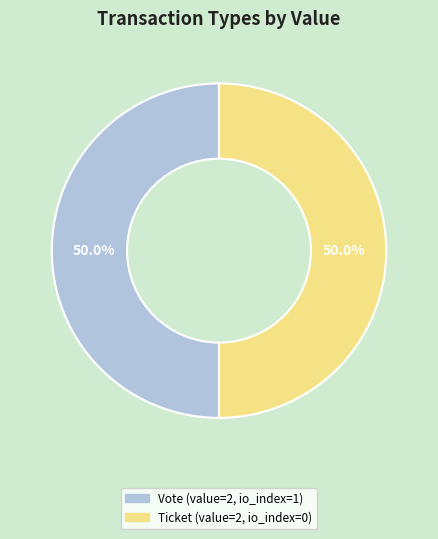

Is the sum of Ticket and Vote greater than half?

Yes